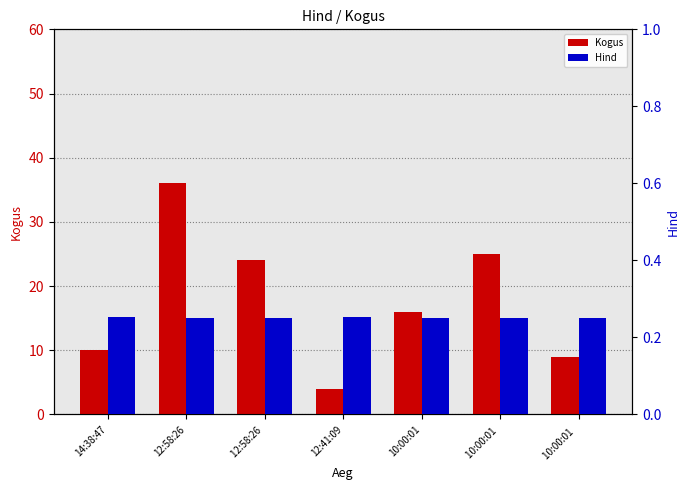

At how many categories does at least one series exceed 33?

1